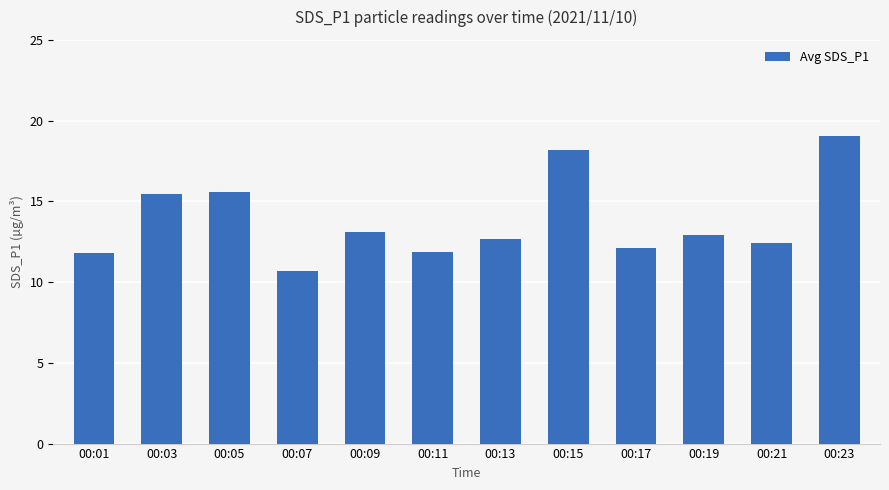

The chart shows a value of 4.3 at 00:03. True or false?

False